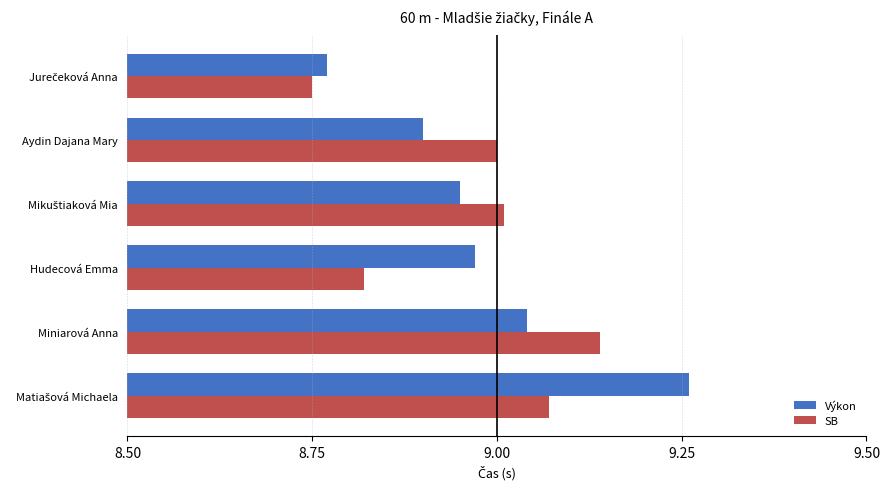

True or false: Výkon has a value of 14.9 at Aydin Dajana Mary.

False